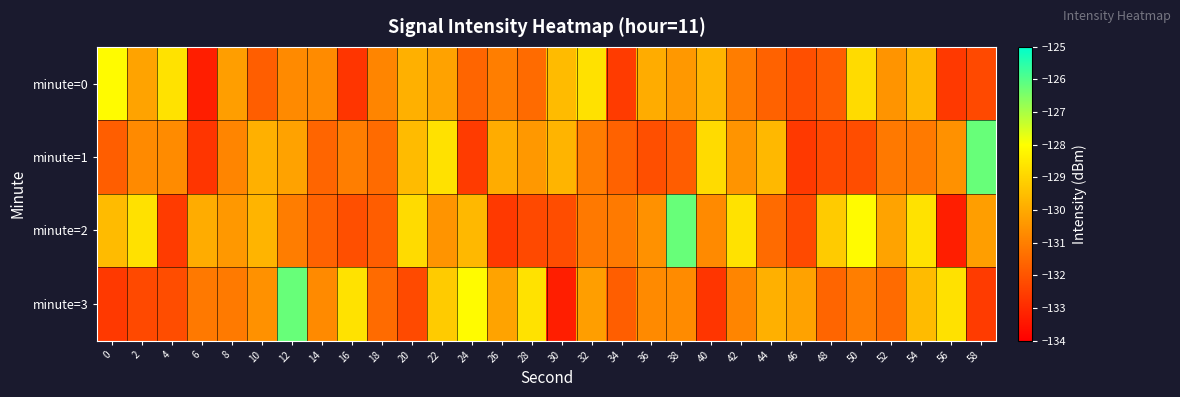

At how many categories does at least one series exceed -129?

17